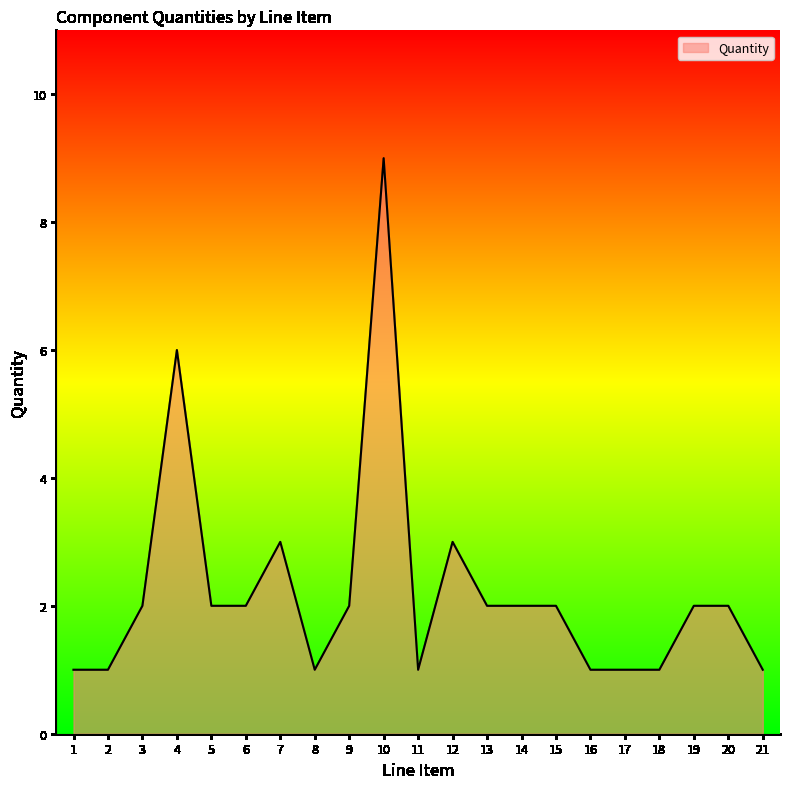

Reading left to right, list all the values displayed in this chart.

1=1	2=1	3=2	4=6	5=2	6=2	7=3	8=1	9=2	10=9	11=1	12=3	13=2	14=2	15=2	16=1	17=1	18=1	19=2	20=2	21=1